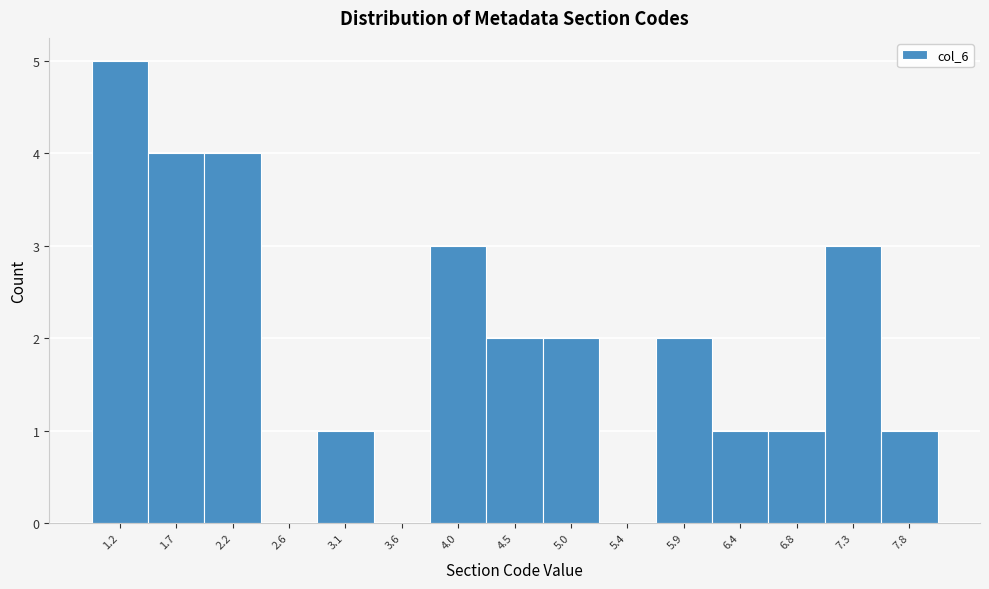

Reading left to right, list every bar in this chart as the range it spans on the x-axis followed by its height. Neither the bar edges nor the heights are printed on the chart, so give them approximately, as read against the axes.

1.00 to 1.45: 5
1.45 to 1.95: 4
1.95 to 2.40: 4
2.40 to 2.85: 0
2.85 to 3.35: 1
3.35 to 3.80: 0
3.80 to 4.25: 3
4.25 to 4.75: 2
4.75 to 5.20: 2
5.20 to 5.65: 0
5.65 to 6.15: 2
6.15 to 6.60: 1
6.60 to 7.05: 1
7.05 to 7.55: 3
7.55 to 8.00: 1